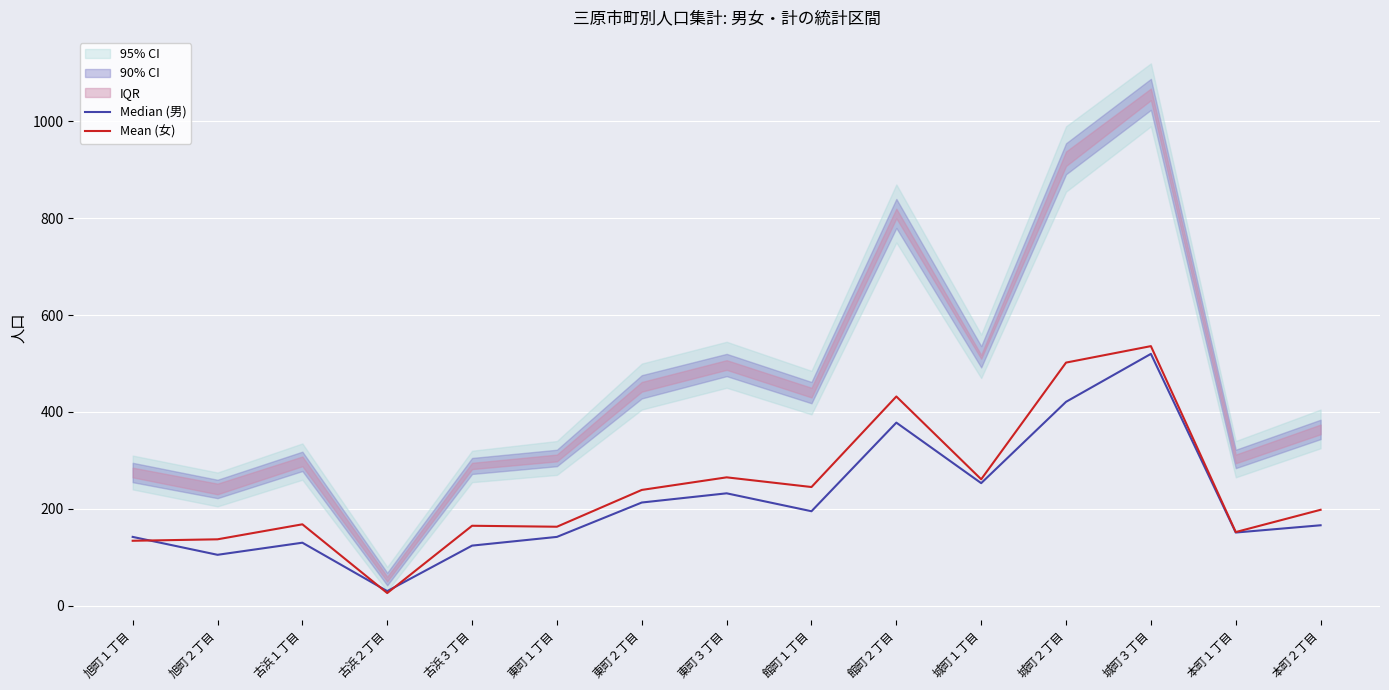

Which series has the largest total across all categories?

Mean (女)